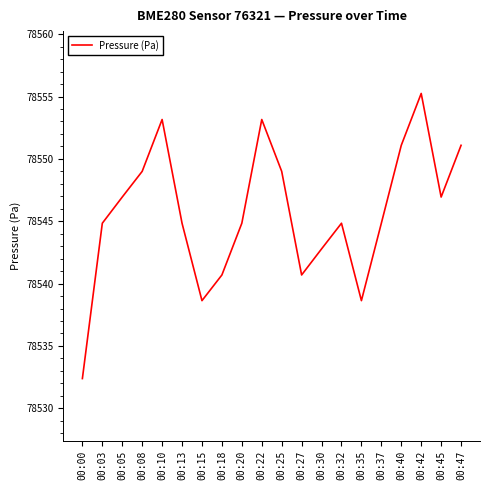

How many values are below 78544?

6